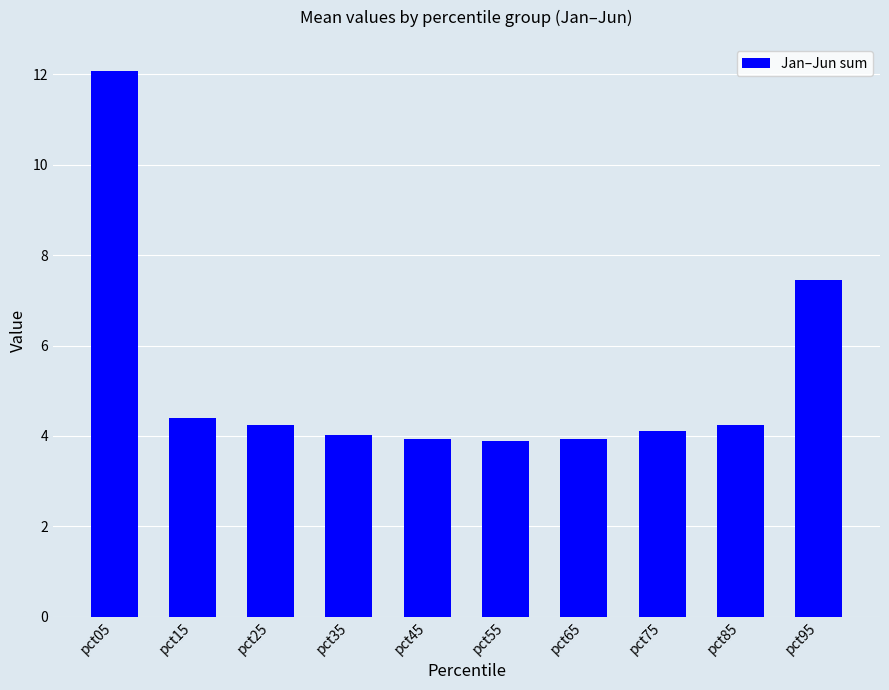

At which category does the chart reach its peak across all series?

pct05